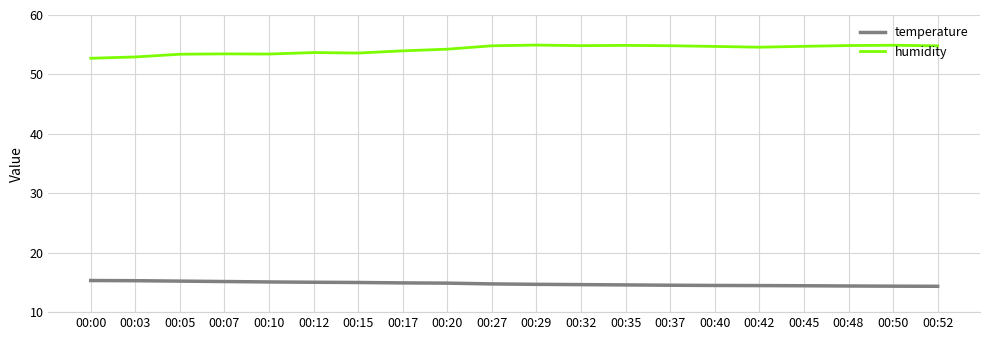

Which series has the largest total across all categories?

humidity